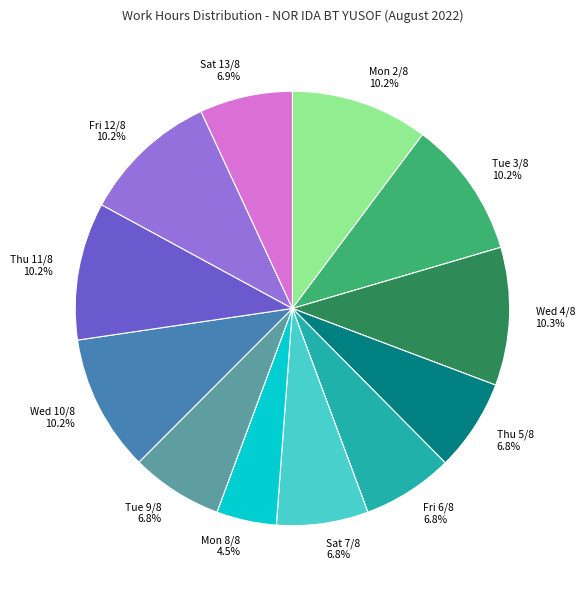

Which has a higher value, Sat 7/8 or Thu 11/8?

Thu 11/8